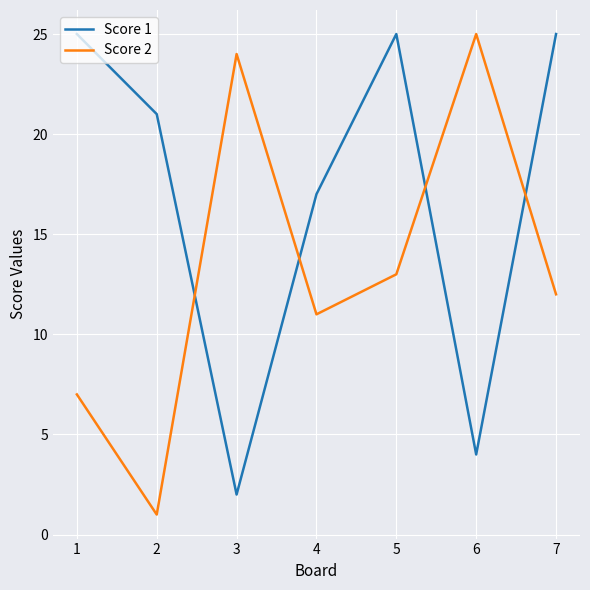

Reading left to right, extract all data points from this chart.

Score 1: 25	21	2	17	25	4	25
Score 2: 7	1	24	11	13	25	12